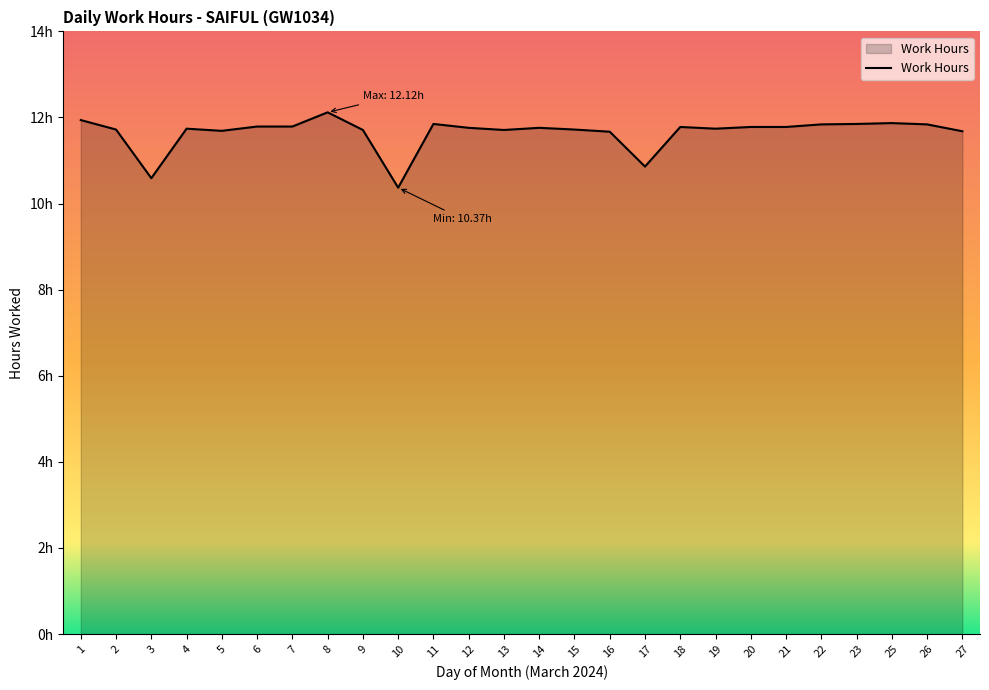

Does the chart display data point markers on the line(s)?

No